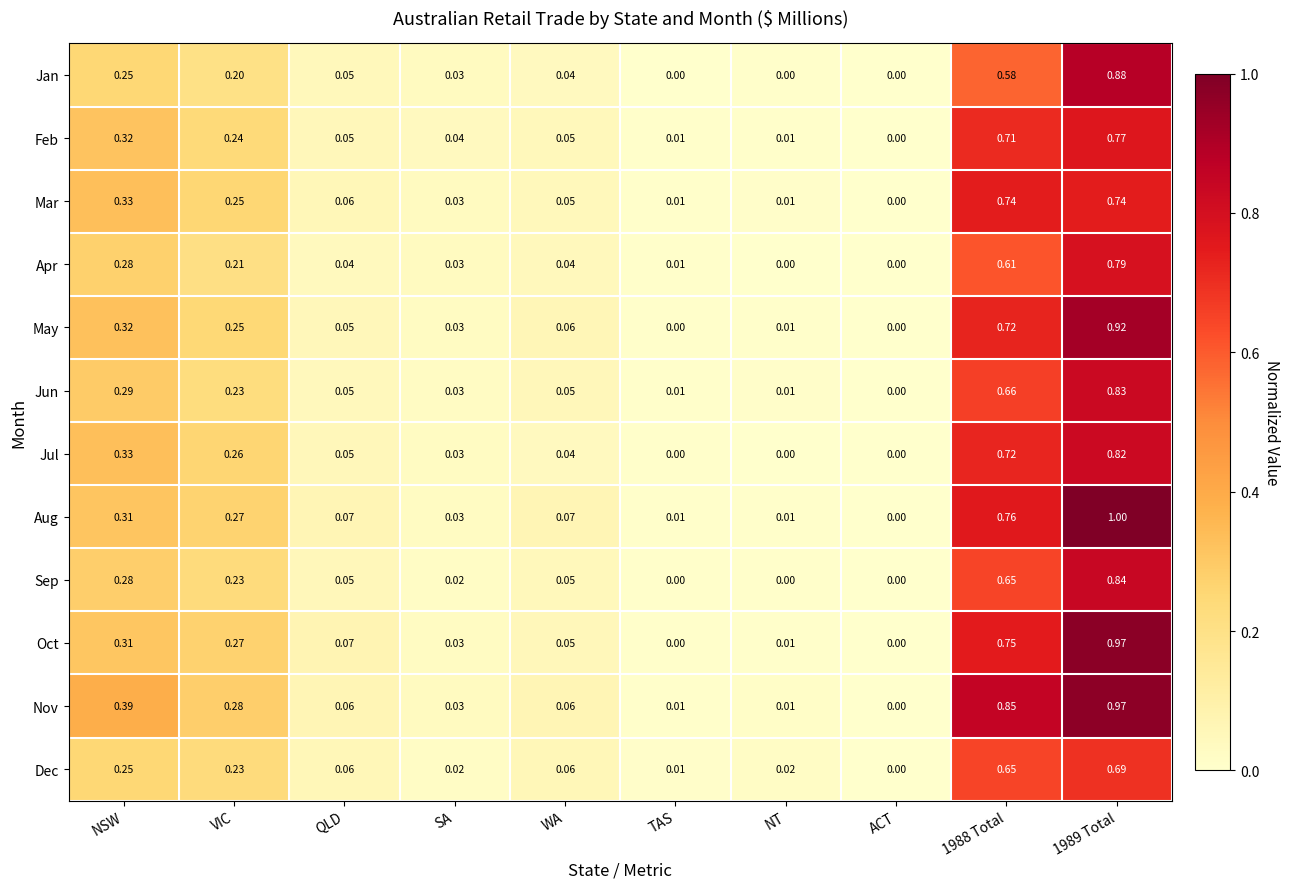

Which series has the largest total across all categories?

Nov